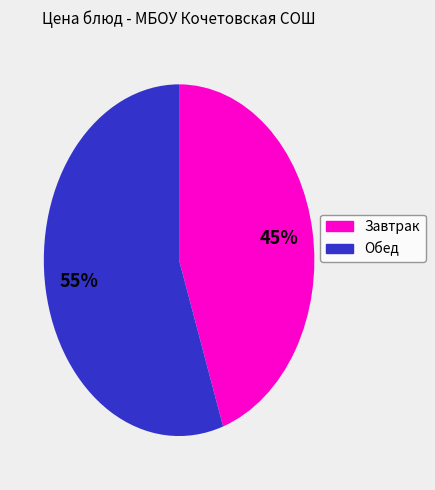

To the nearest percent, what is the average slice percentage?

50%